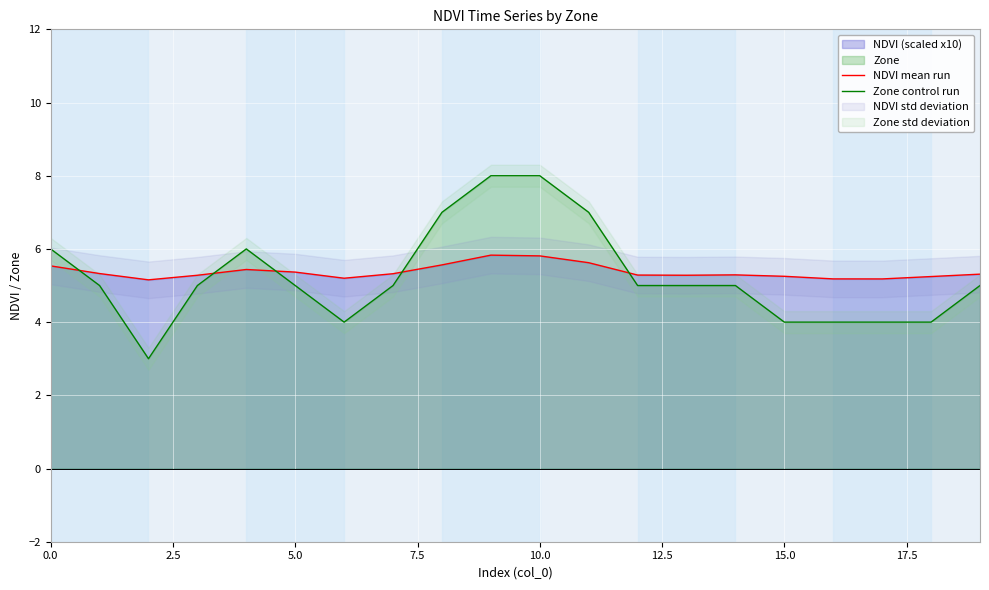

What is the difference between the second highest and second lowest values in the Zone control run series?

4.0